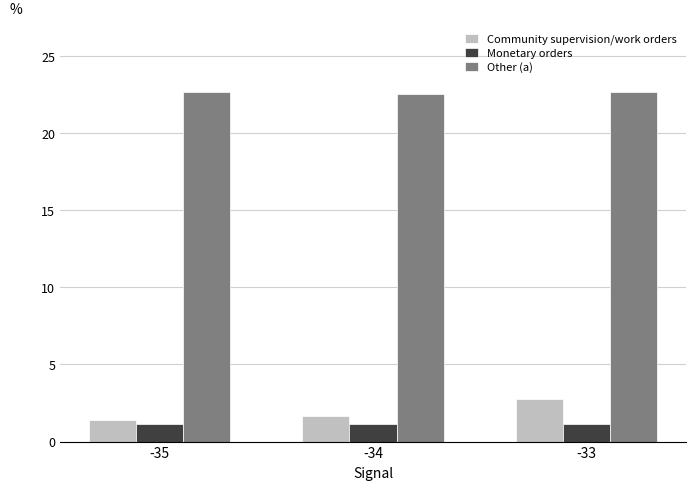

How many Community supervision/work orders values are between 1 and 2?

2